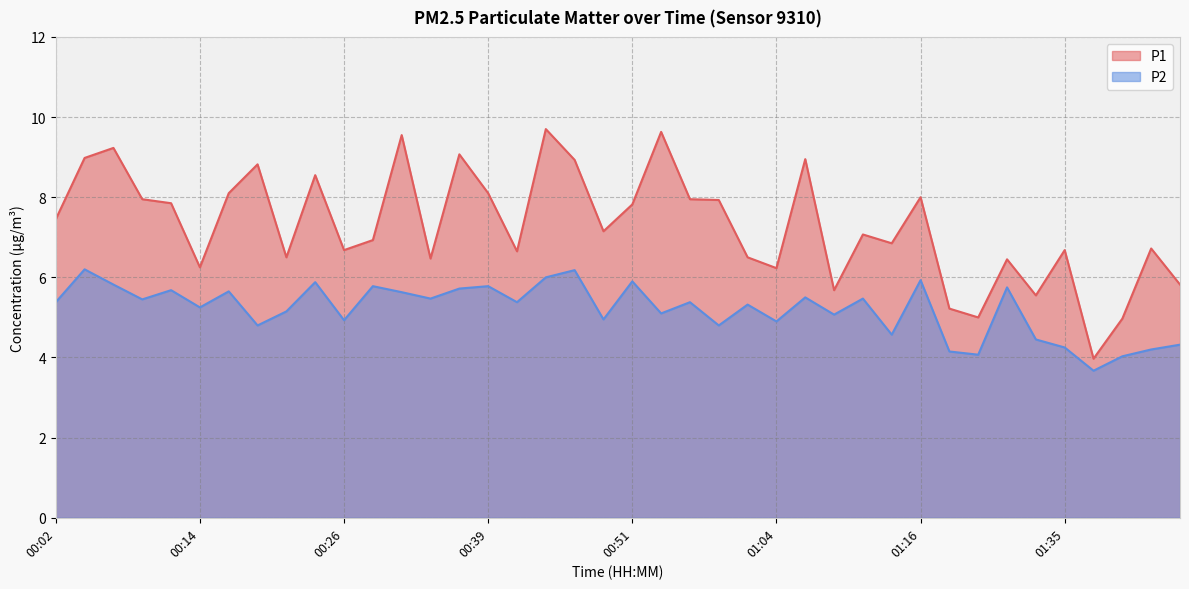

Which series has the largest range (max minus min)?

P1